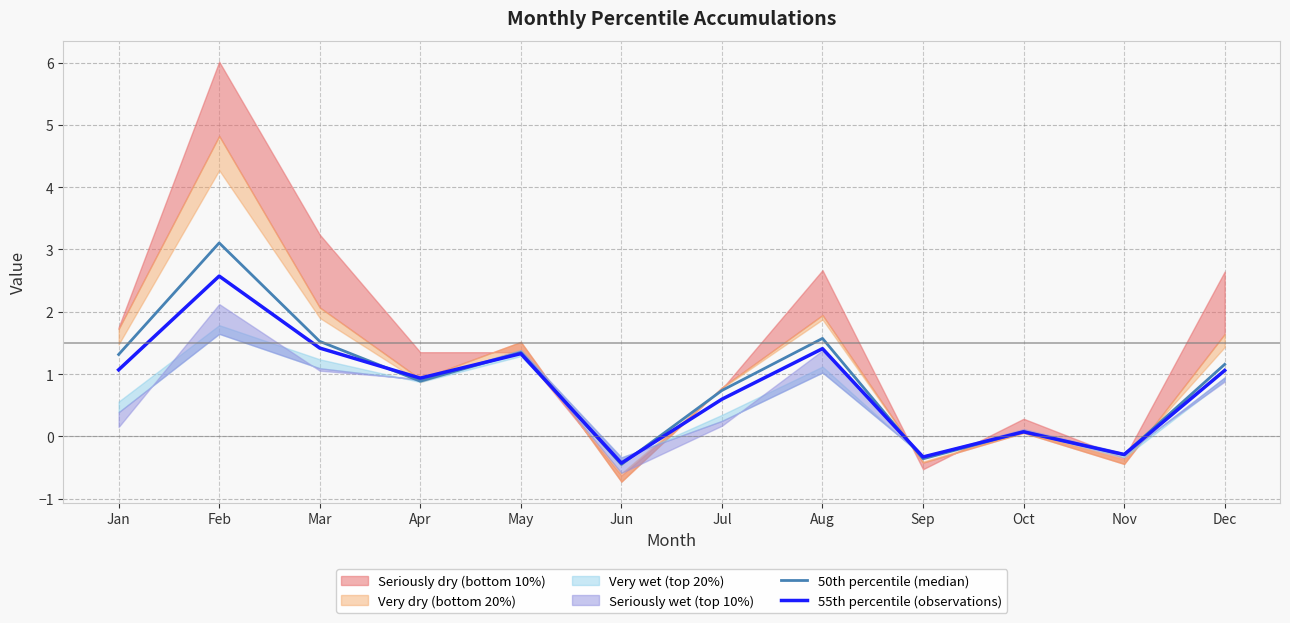

Between Jun and Sep, which series saw the biggest shift?

55th percentile (observations)